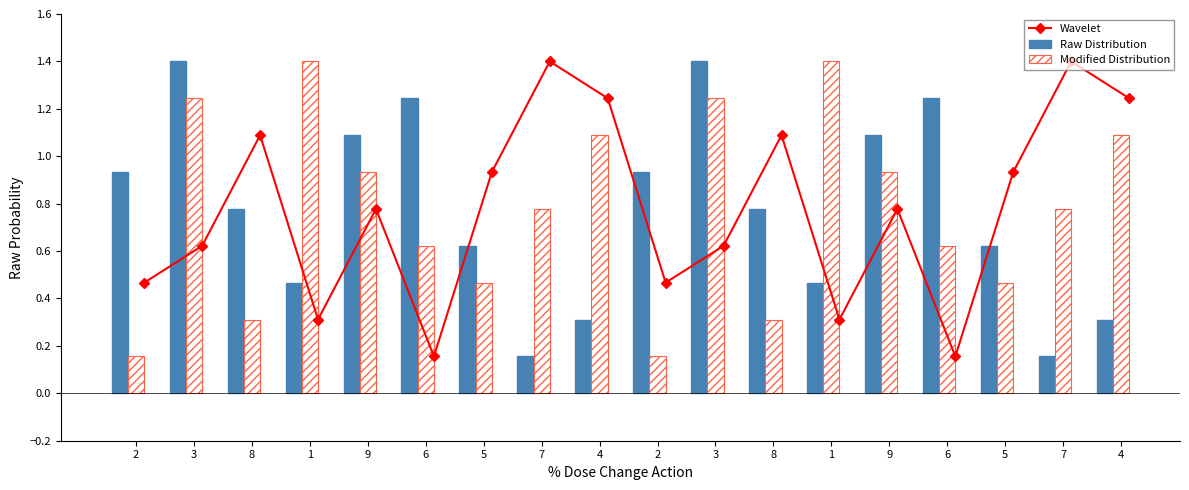

Is it true that Modified Distribution equals 0.3 at 8?

True